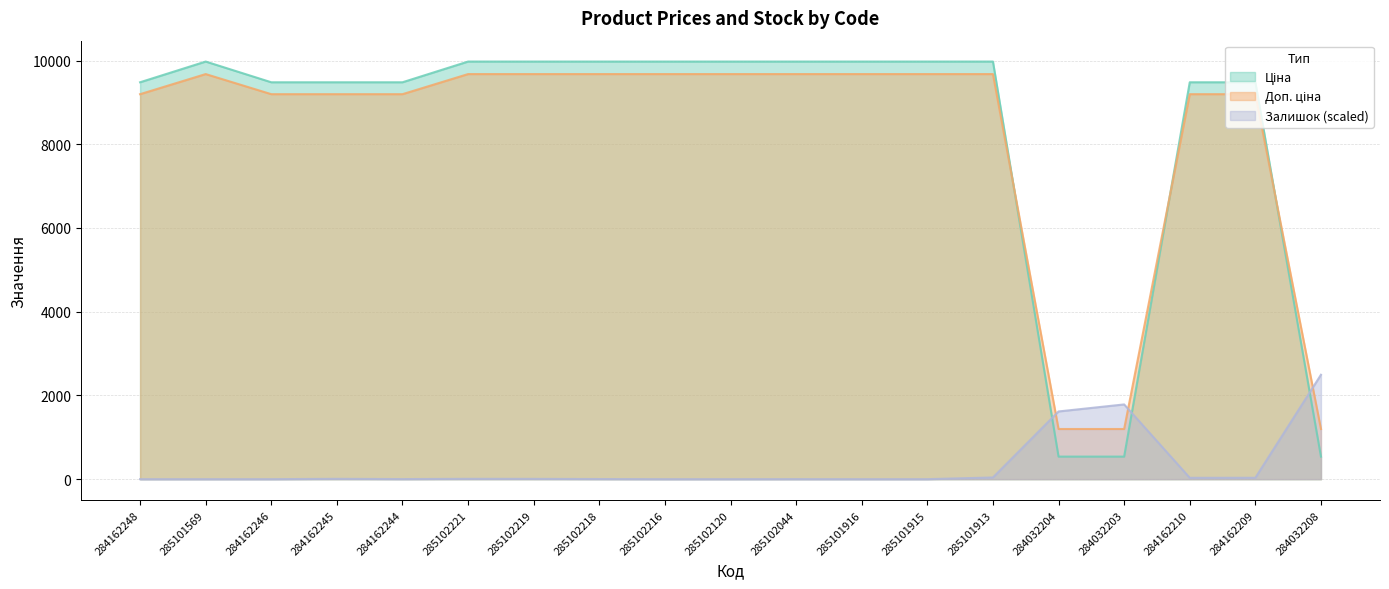

Reading left to right, list all the values displayed in this chart.

Ціна: 9480.1	9975.0	9480.1	9480.1	9480.1	9975.0	9975.0	9975.0	9975.0	9975.0	9975.0	9975.0	9975.0	9975.0	539.0	539.0	9480.1	9480.1	539.0
Доп. ціна: 9195.7	9675.7	9195.7	9195.7	9195.7	9675.7	9675.7	9675.7	9675.7	9675.7	9675.7	9675.7	9675.7	9675.7	1198.3	1198.3	9195.7	9195.7	1198.3
Залишок: 0.0	0.0	0.0	8.1	2.0	8.1	7.1	3.0	0.0	0.0	1.0	0.0	0.0	40.7	1617.4	1785.2	32.5	33.5	2493.7